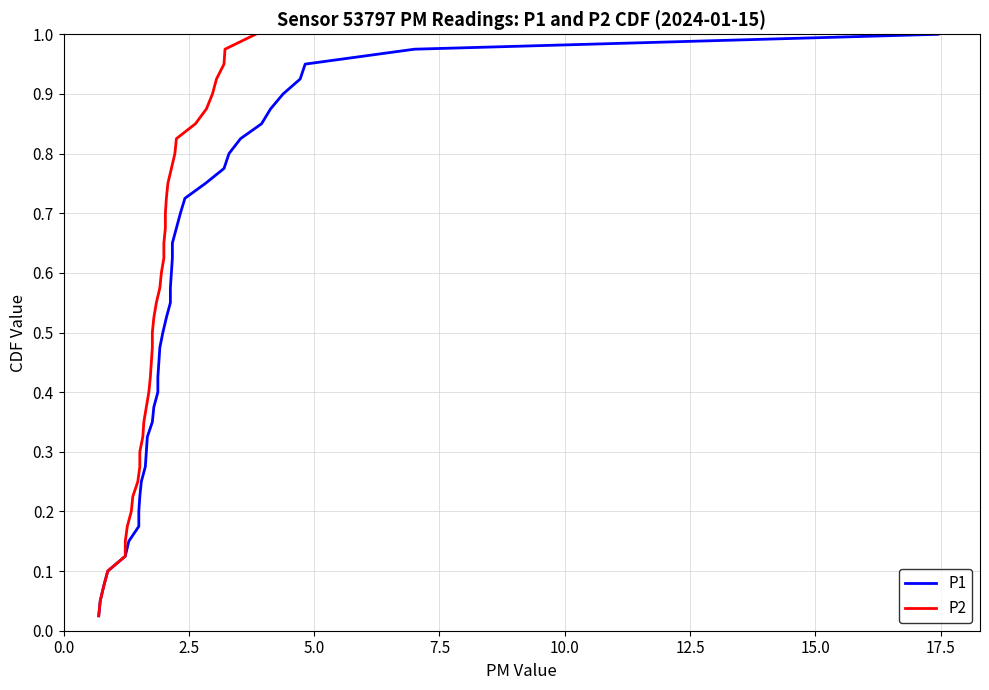

True or false: P2 and P1 cross at least once.

False